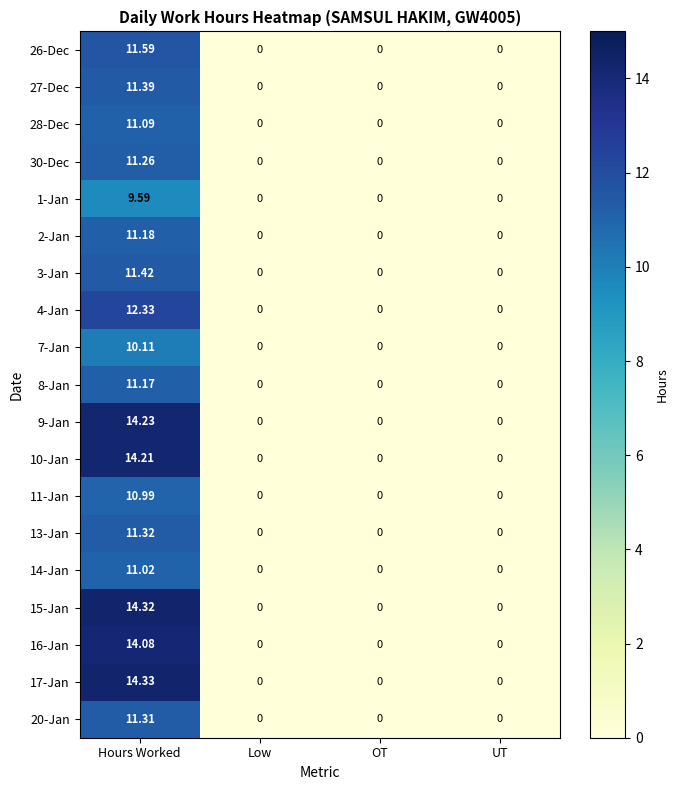

How many values in 2-Jan are above zero?

1